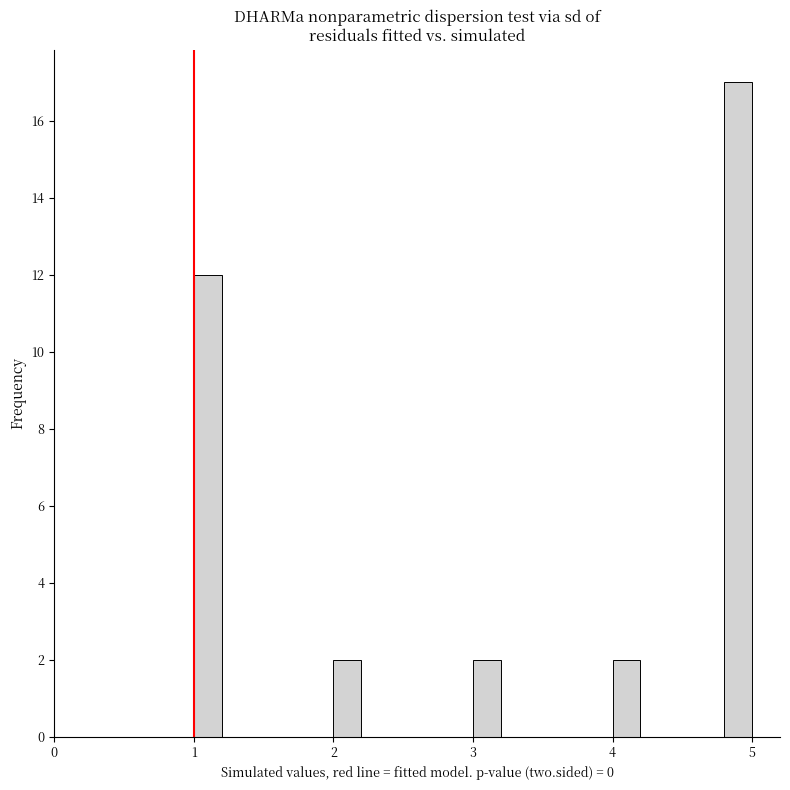

Read against the x-axis, roughly where is the centre of the tallest bar?

4.9